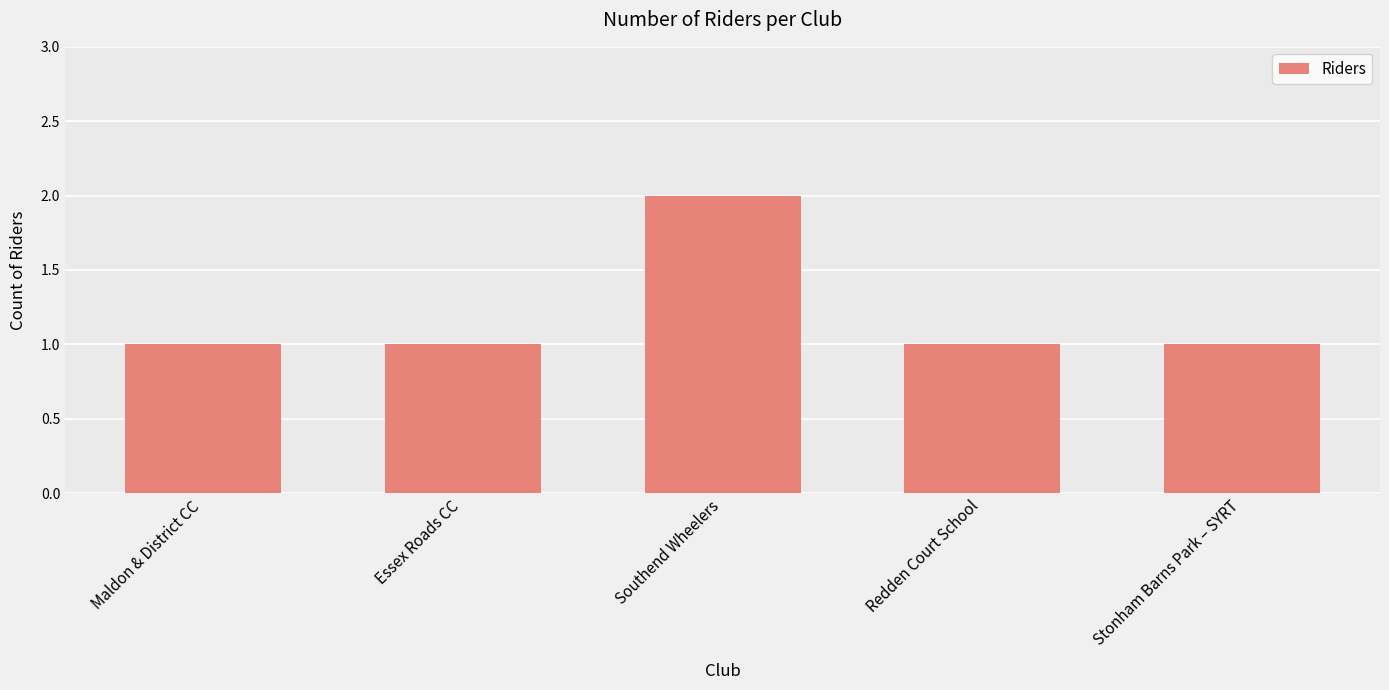

Is it true that the value at Stonham Barns Park – SYRT is 2?

False